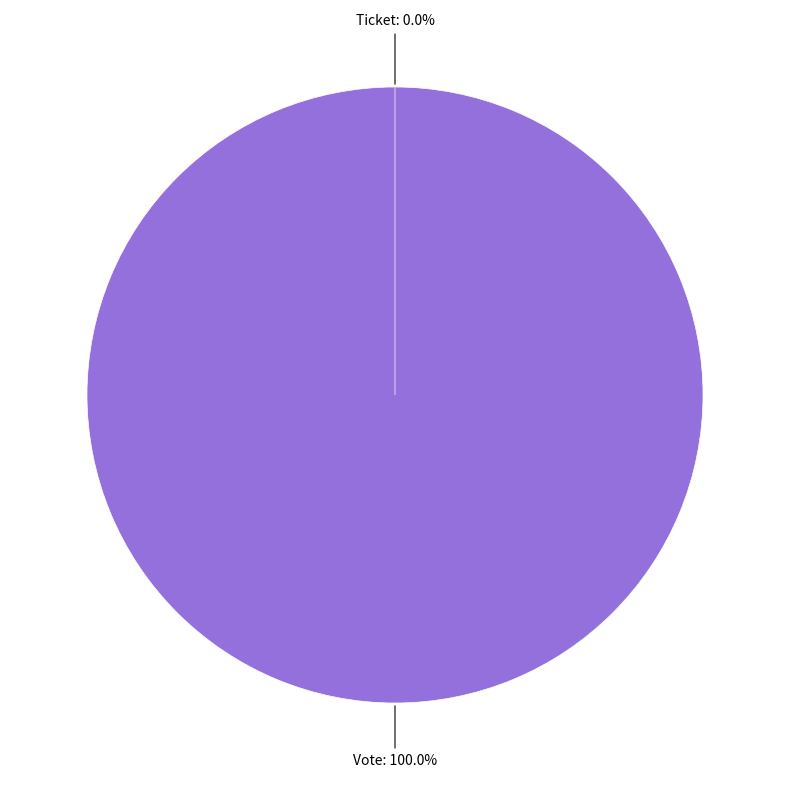

Is Ticket the majority of the pie?

No